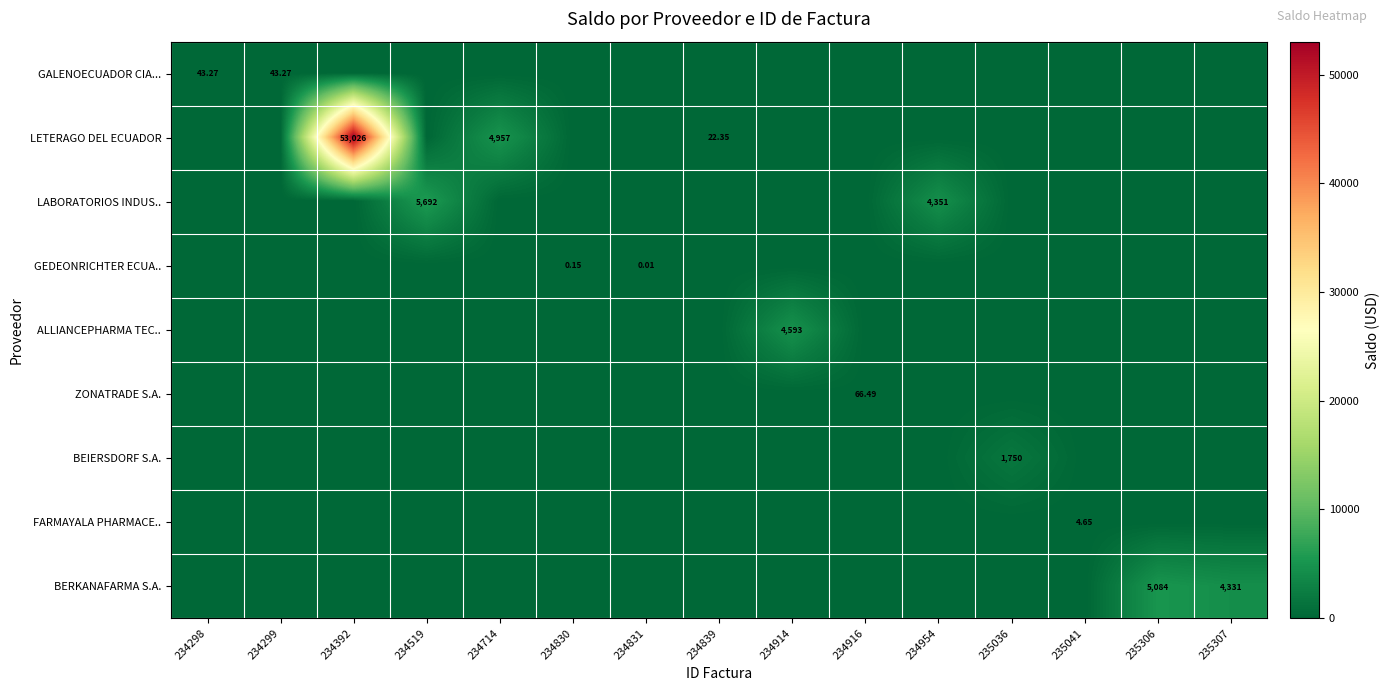

Which series has the widest spread of values?

LETERAGO DEL ECUADOR